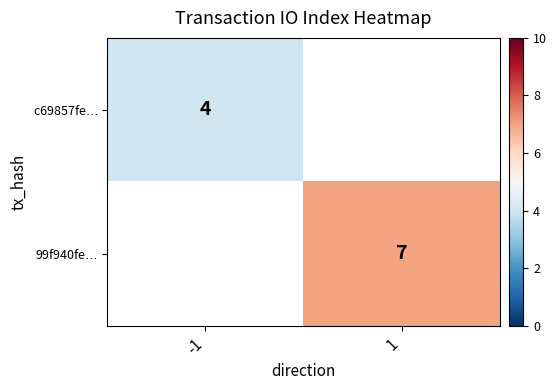

Rank the categories by c69857fe$\ldots$ value from highest to lowest.

-1, 1